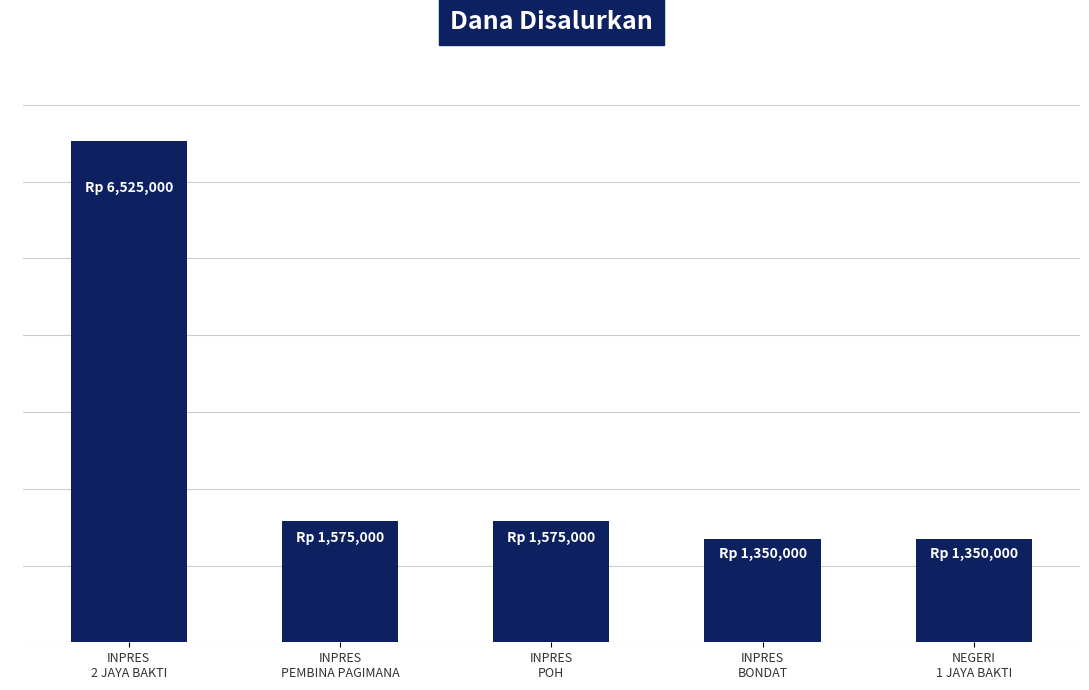

What is the sum of the values at INPRES
BONDAT and INPRES
PEMBINA PAGIMANA?

2925000